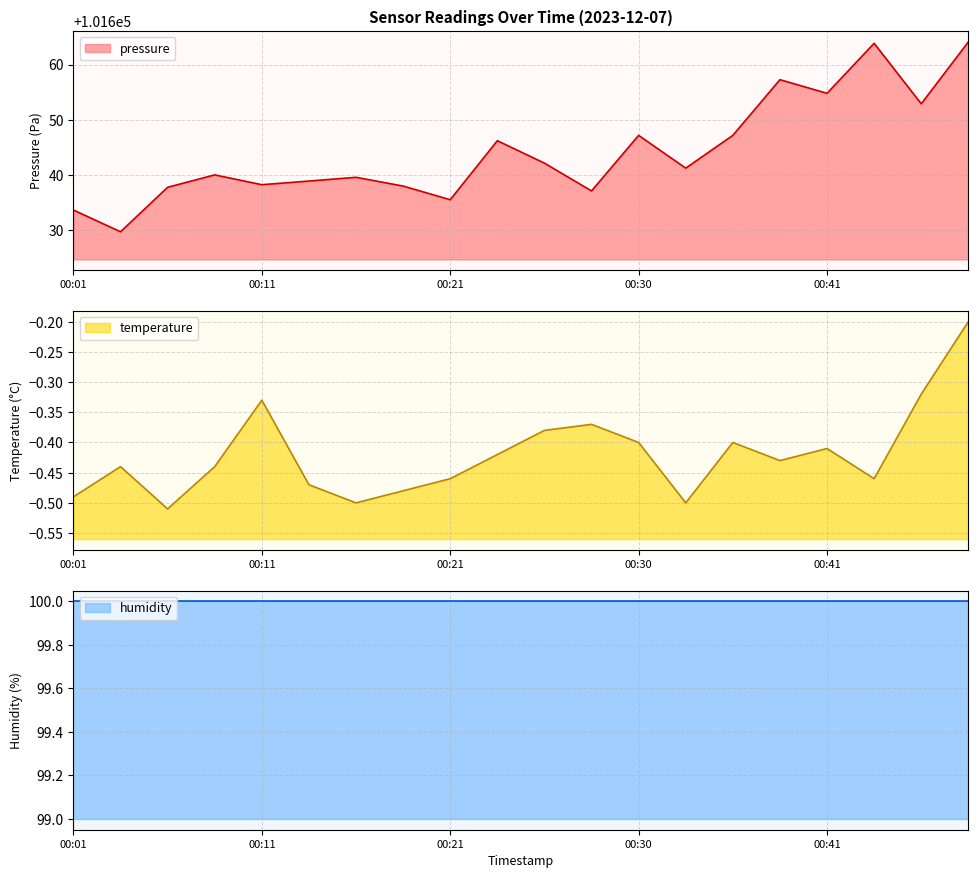

What is the lowest value of the pressure series?

101629.7